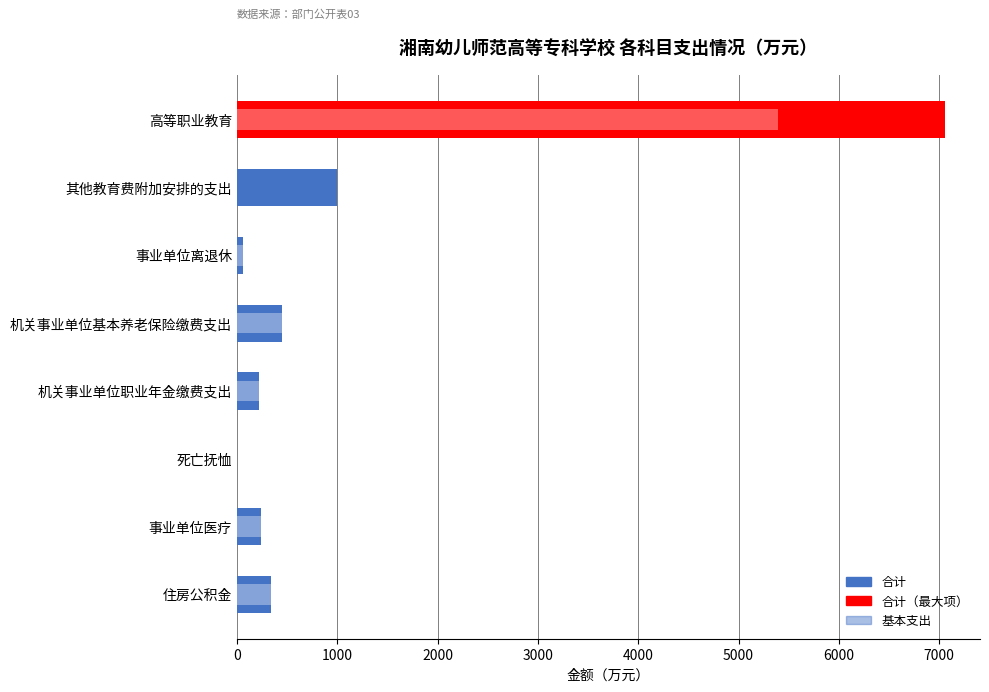

What is the sum of all 基本支出 values?

6709.8